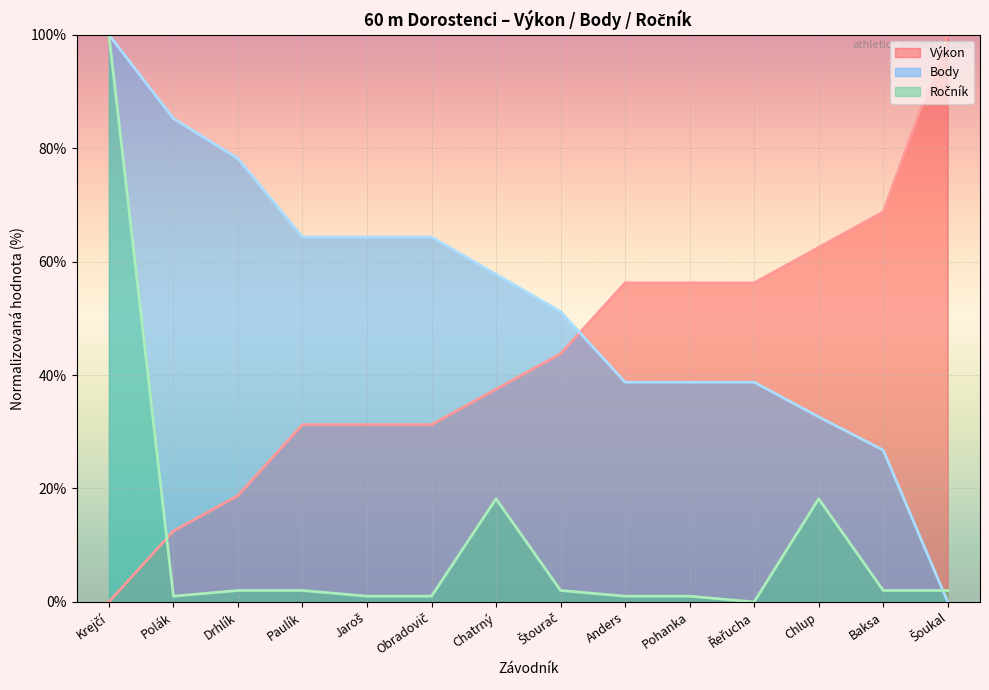

What position from the right is Šoukal?

1